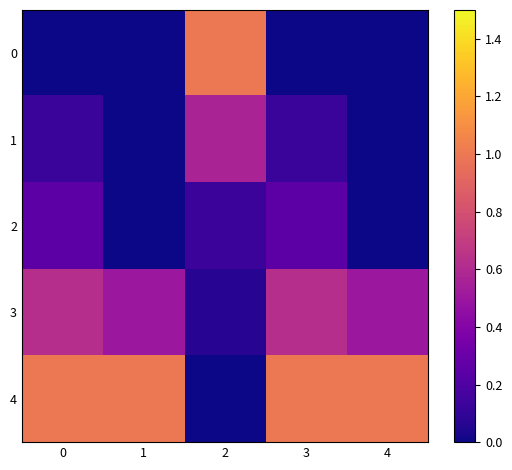

What is the difference between the maximum and minimum values in the 2 series?

0.2